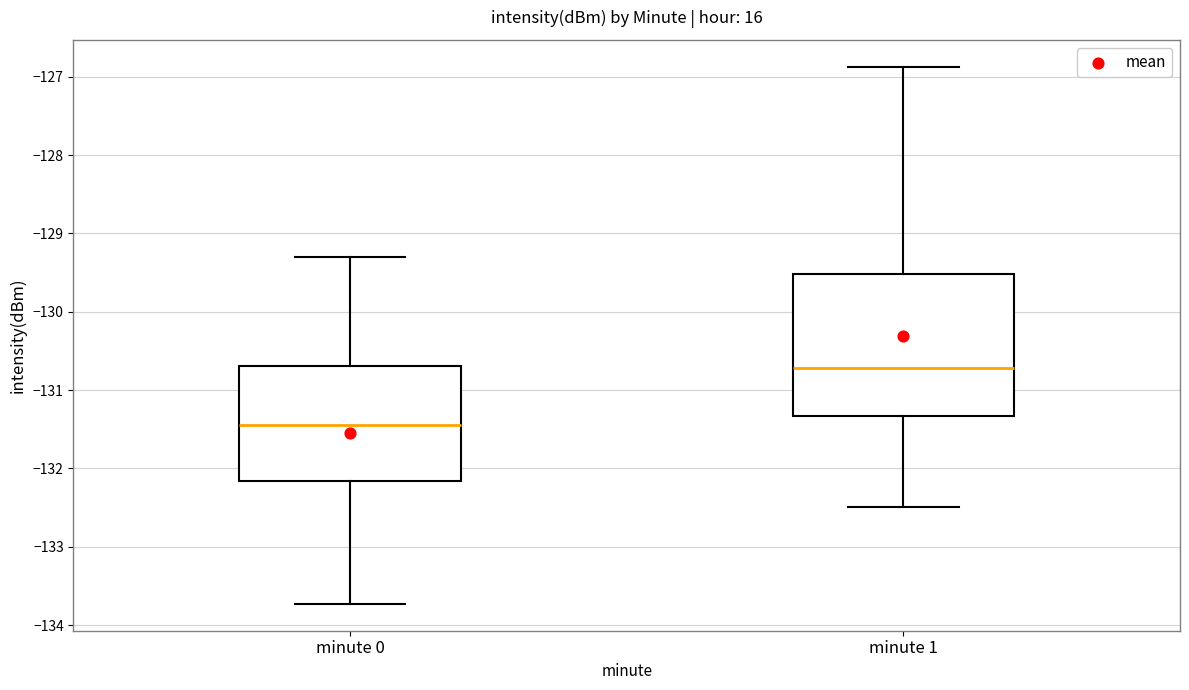

Which box is the tallest, from its lower edge to its upper edge?

minute 1